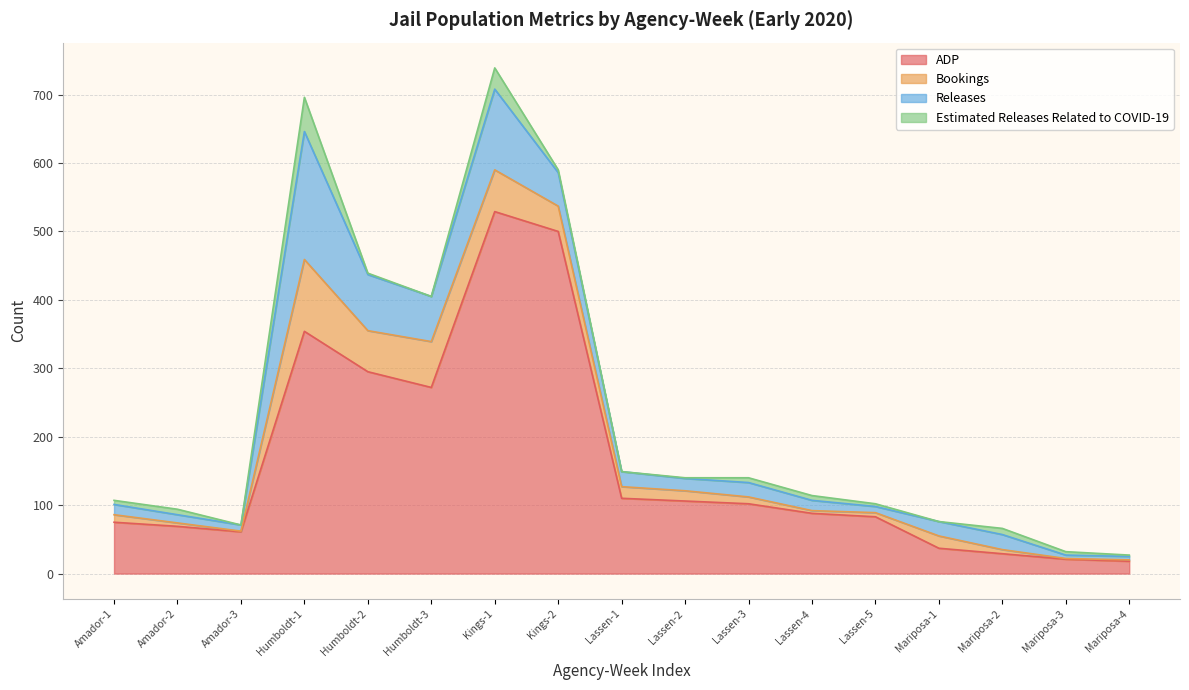

How many interior local valleys does the Estimated Releases Related to COVID-19 series have?

4